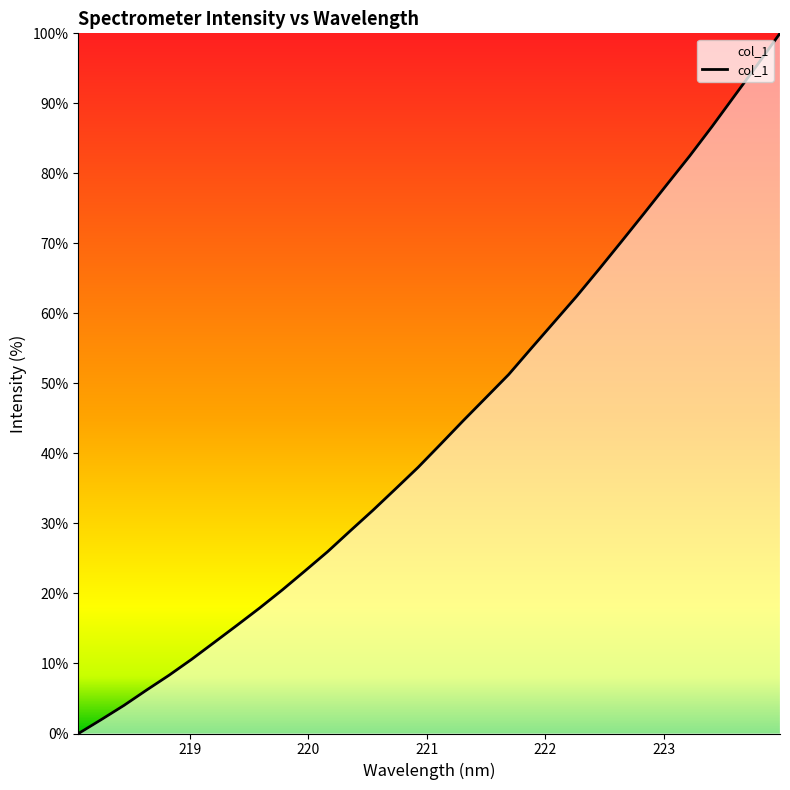

What is the maximum value shown in the chart?

100.0